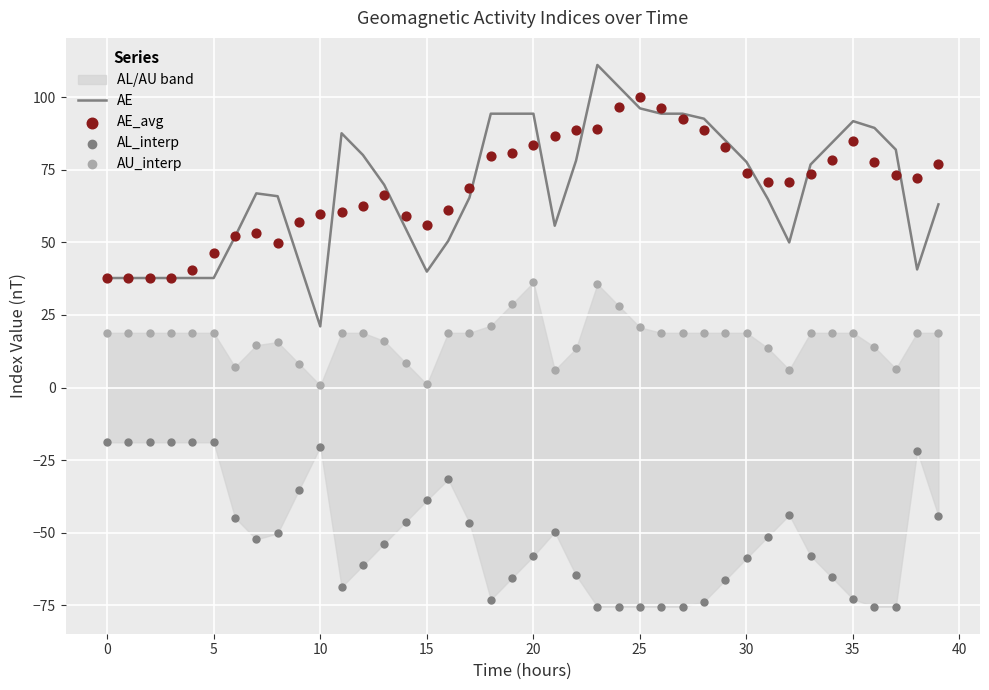

What is the minimum value for AE?

21.1